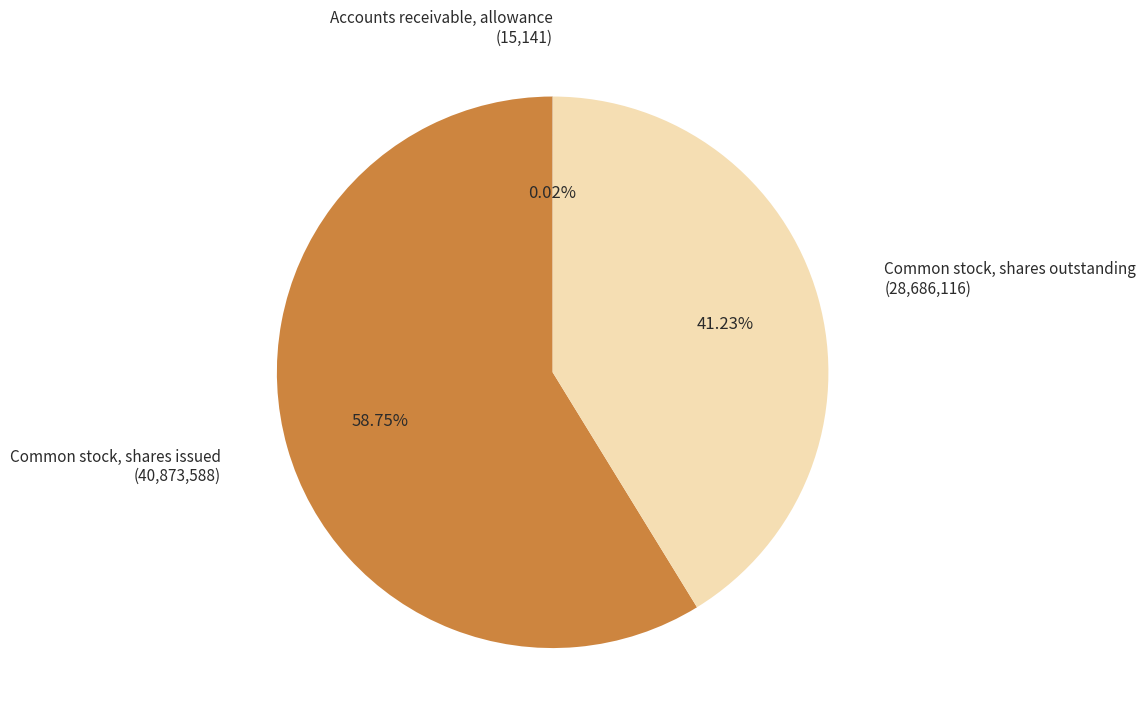

Which category has the biggest portion of the pie?

Common stock, shares issued